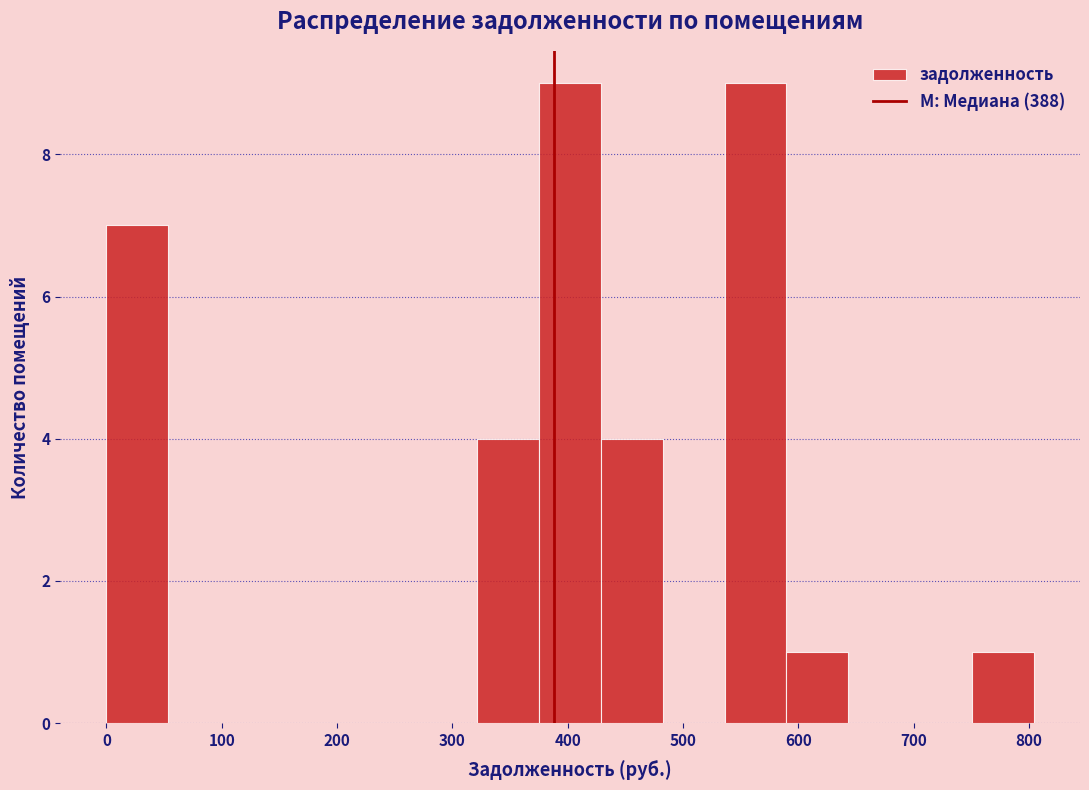

Reading left to right, list every bar in this chart as the range it spans on the x-axis followed by its height. Neither the bar edges nor the heights are printed on the chart, so give them approximately, as read against the axes.

0 to 50: 7
50 to 110: 0
110 to 160: 0
160 to 210: 0
210 to 270: 0
270 to 320: 0
320 to 380: 4
380 to 430: 9
430 to 480: 4
480 to 540: 0
540 to 590: 9
590 to 640: 1
640 to 700: 0
700 to 750: 0
750 to 800: 1